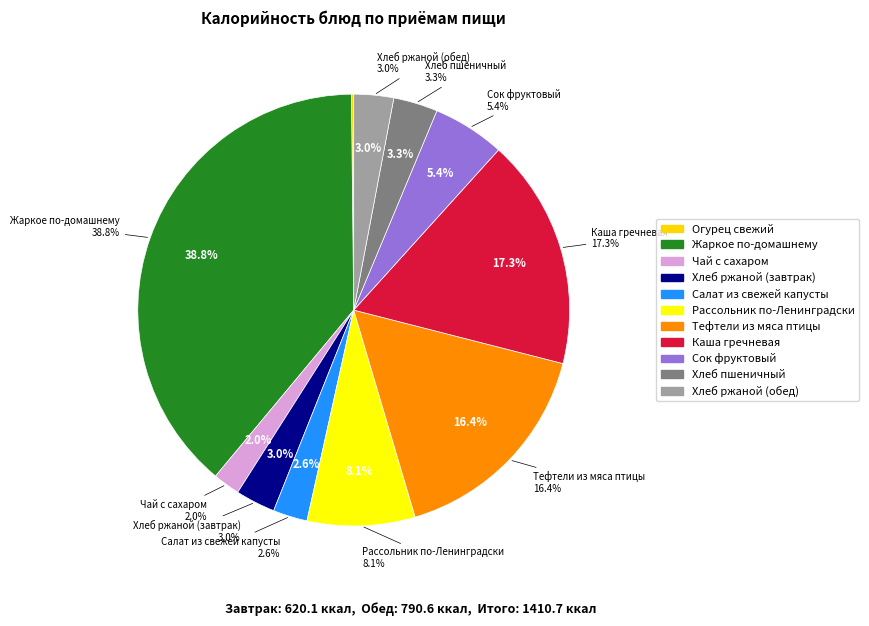

Rank the categories by value from lowest to highest.

Огурец свежий, Чай с сахаром, Салат из свежей капусты, Хлеб ржаной (завтрак), Хлеб ржаной (обед), Хлеб пшеничный, Сок фруктовый, Рассольник по-Ленинградски, Тефтели из мяса птицы, Каша гречневая, Жаркое по-домашнему